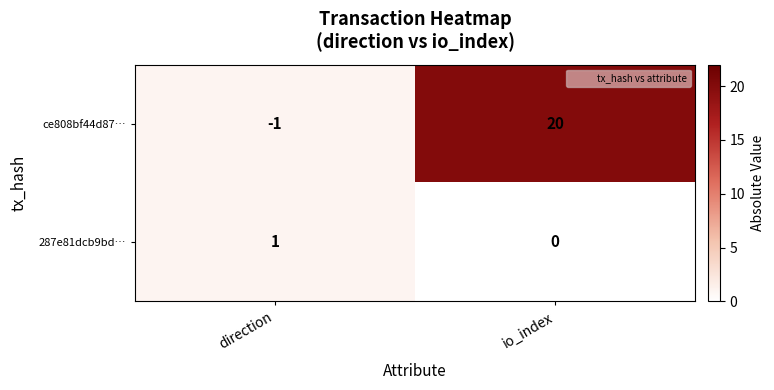

Reading left to right, what are all the values shown in this chart?

ce808bf44d87…: -1	20
287e81dcb9bd…: 1	0